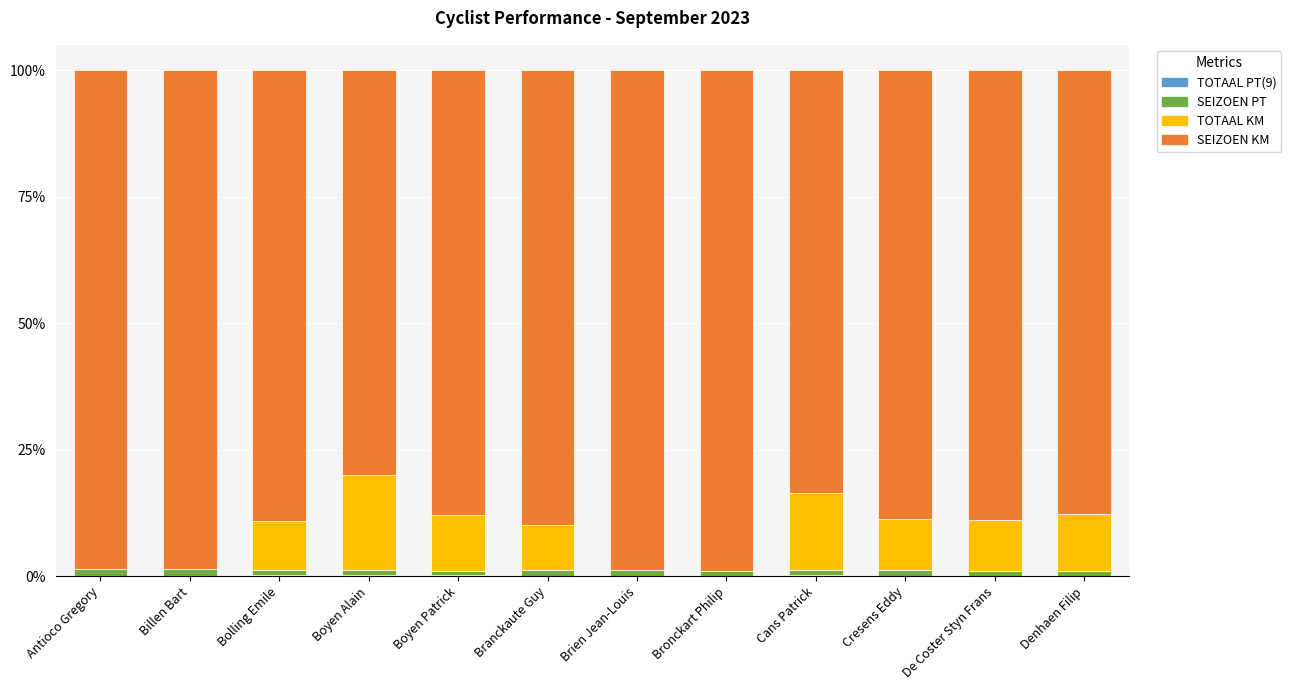

Which series has the largest range (max minus min)?

SEIZOEN KM